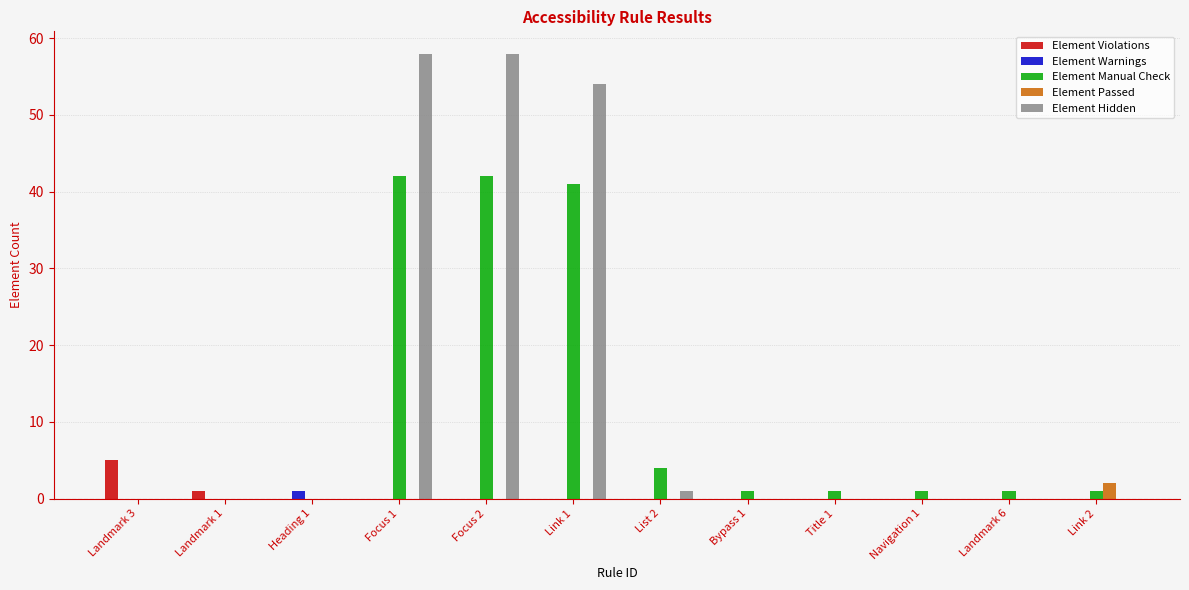

What is the highest value of the Element Violations series?

5